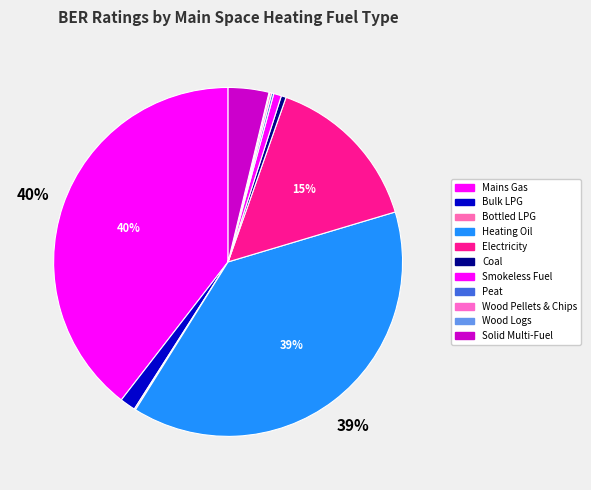

To the nearest percent, what is the difference between the largest and smallest slice percentages?

39%